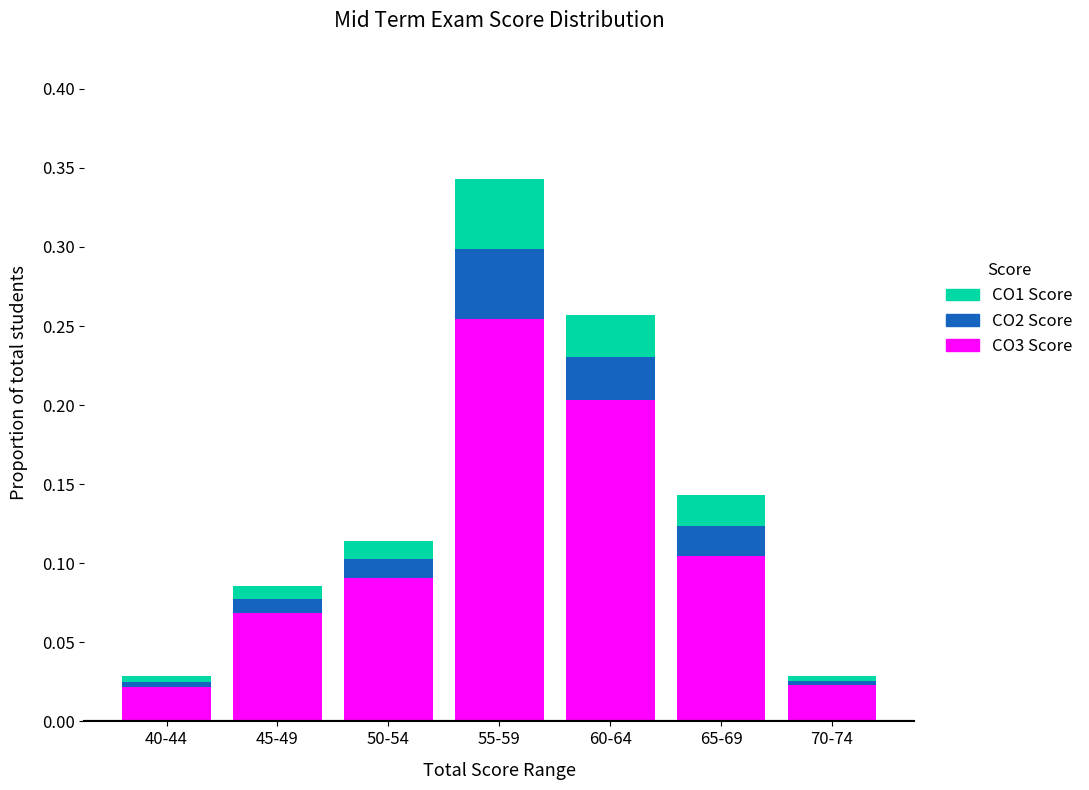

At which label does CO3 Score reach its peak?

55-59